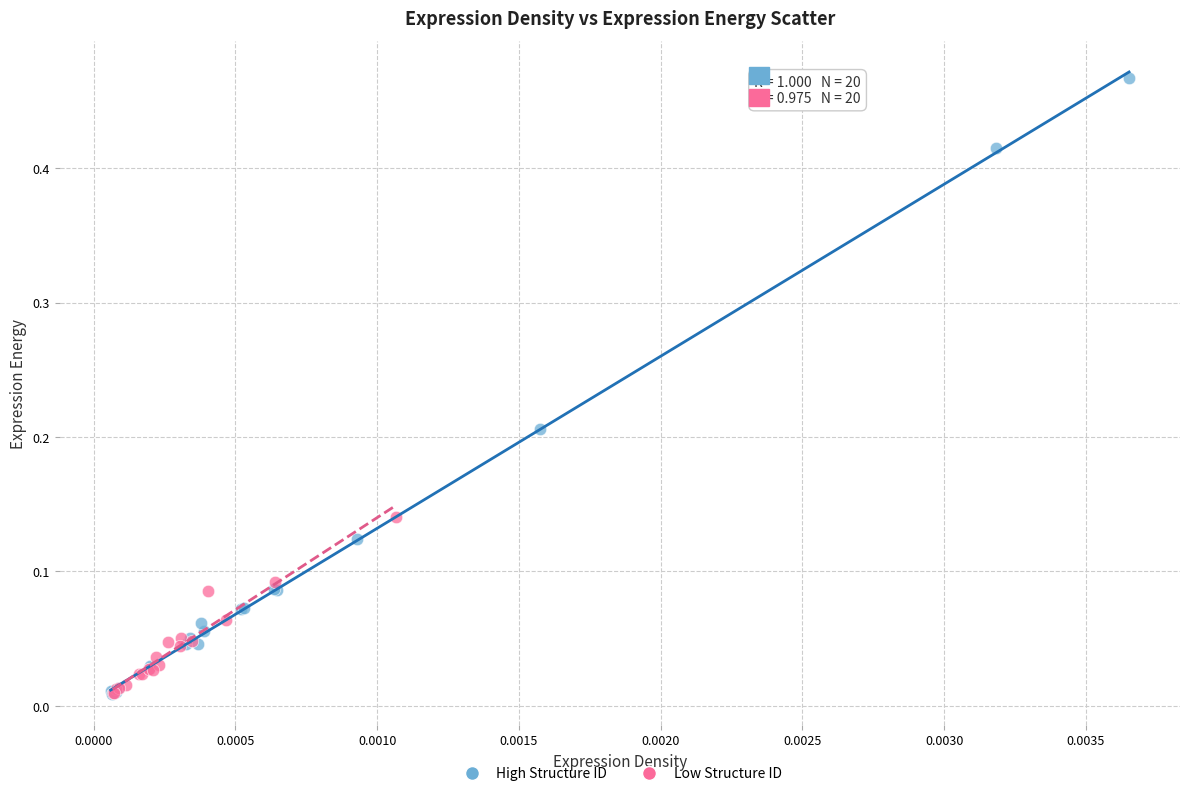

Which series contains the highest Y value?

High Structure ID